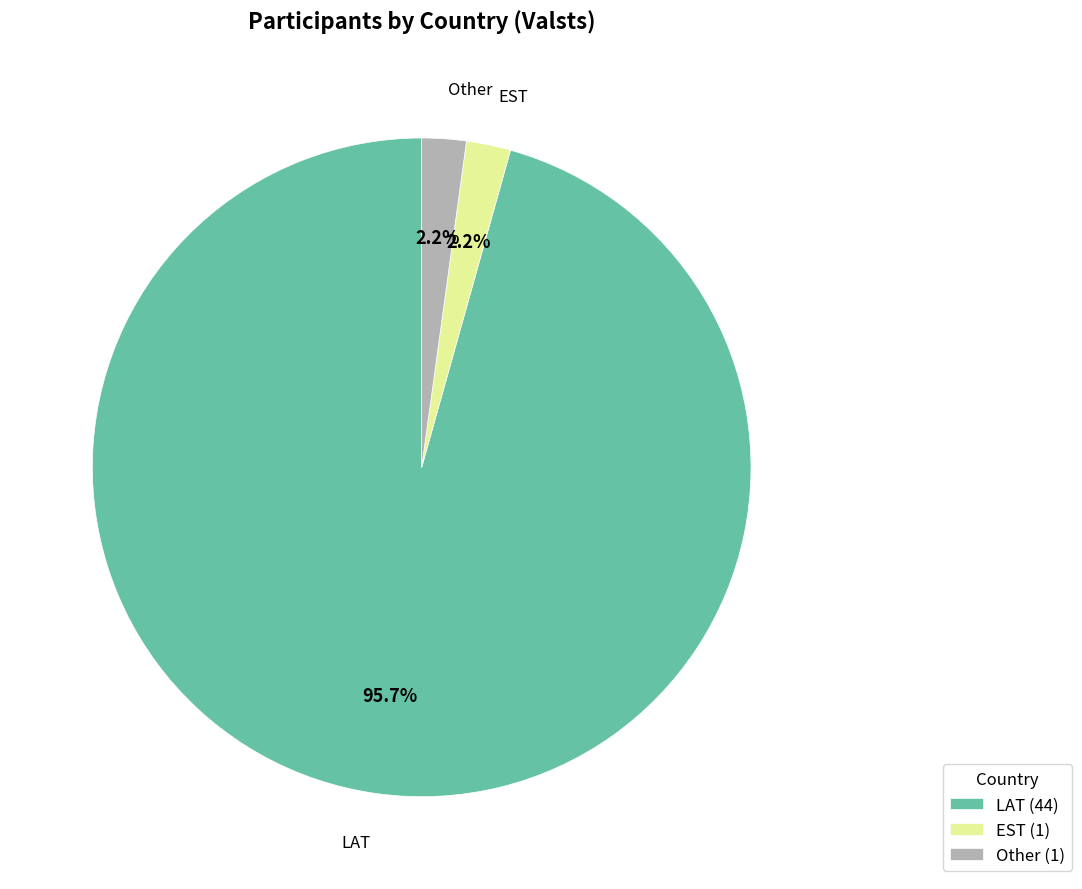

What is the majority slice?

LAT